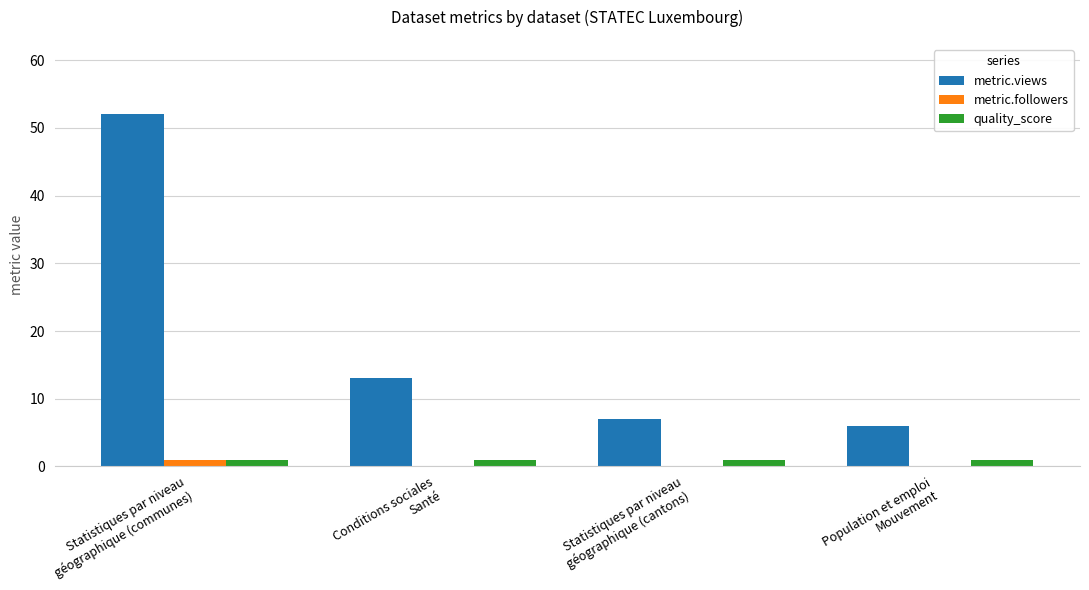

Reading right to left, extract all data points from this chart.

metric.views: Population et emploi
Mouvement=6.0	Statistiques par niveau
géographique (cantons)=7.0	Conditions sociales
Santé=13.0	Statistiques par niveau
géographique (communes)=52.0
metric.followers: Population et emploi
Mouvement=0.0	Statistiques par niveau
géographique (cantons)=0.0	Conditions sociales
Santé=0.0	Statistiques par niveau
géographique (communes)=1.0
quality_score: Population et emploi
Mouvement=0.9	Statistiques par niveau
géographique (cantons)=0.9	Conditions sociales
Santé=0.9	Statistiques par niveau
géographique (communes)=0.9